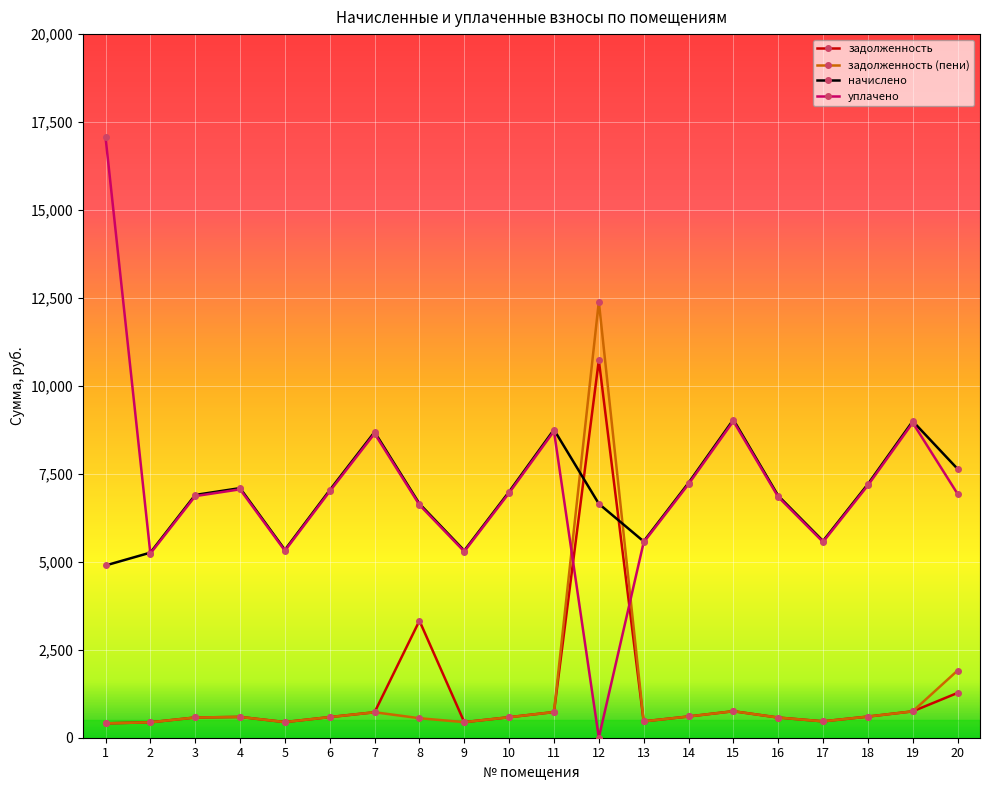

Which series has the largest total across all categories?

уплачено